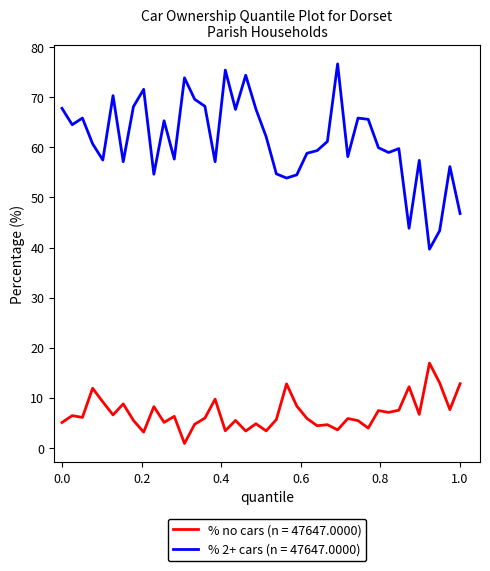

Which series has the widest spread of values?

% 2+ cars (n = 47647.0000)